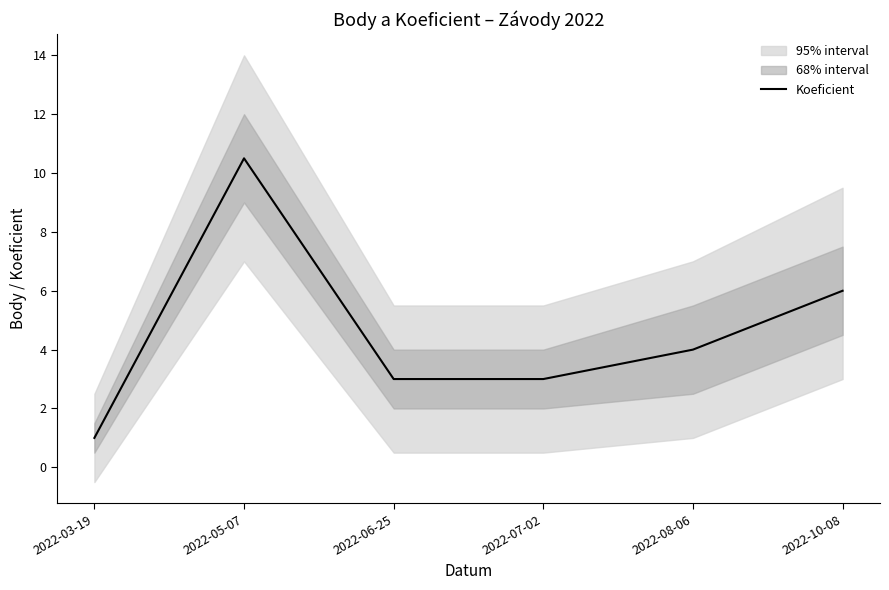

True or false: there are more than 0 points higher than both neighbors.

True